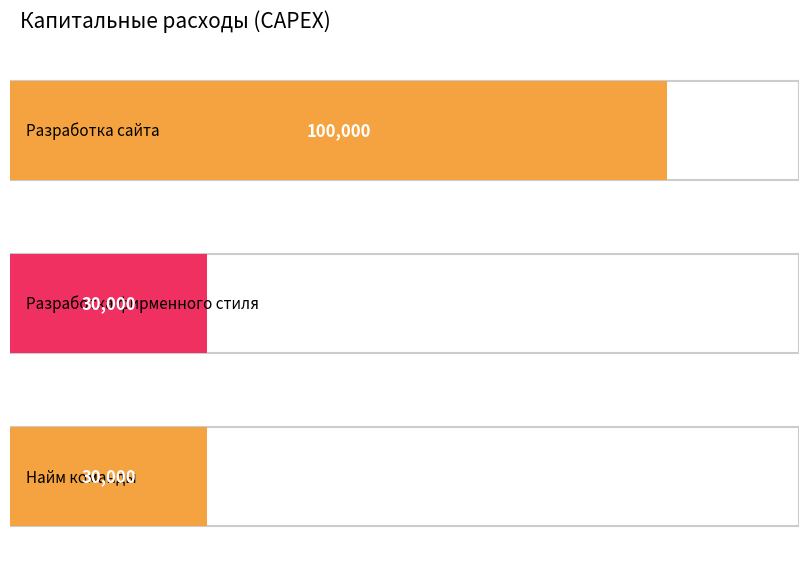

Between Найм команды and Разработка фирменного стиля, which is larger?

Найм команды